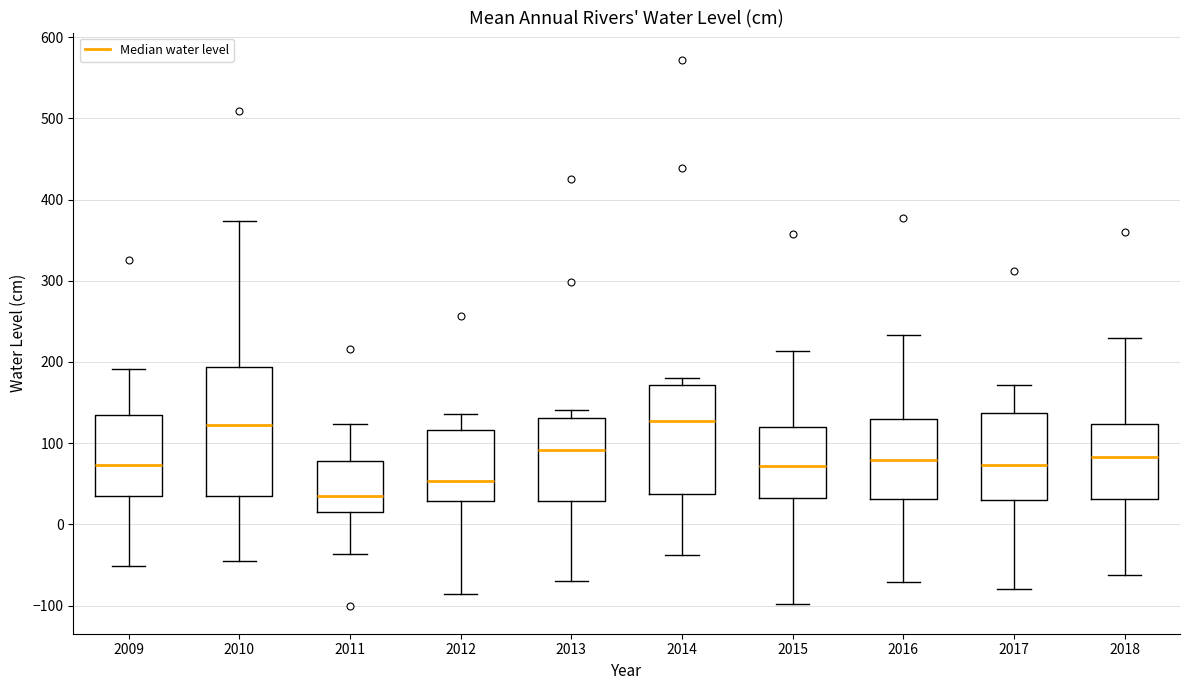

Reading left to right, read every box against the y-axis: the position of its median line, the range the box covers, and the ends of its whiskers. The values are not printed on the chart, so give them approximately, as read against the axis.

2009: median 70, box 30 to 130, whiskers -50 to 190
2010: median 120, box 40 to 190, whiskers -40 to 370
2011: median 40, box 20 to 80, whiskers -40 to 120
2012: median 50, box 30 to 120, whiskers -90 to 140
2013: median 90, box 30 to 130, whiskers -70 to 140
2014: median 130, box 40 to 170, whiskers -40 to 180
2015: median 70, box 30 to 120, whiskers -100 to 210
2016: median 80, box 30 to 130, whiskers -70 to 230
2017: median 70, box 30 to 140, whiskers -80 to 170
2018: median 80, box 30 to 120, whiskers -60 to 230